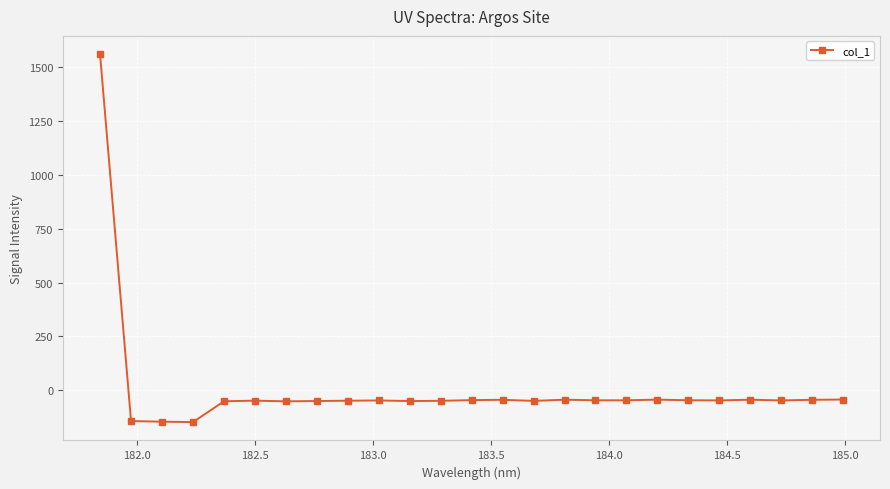

True or false: there are more than 0 points higher than both neighbors.

True